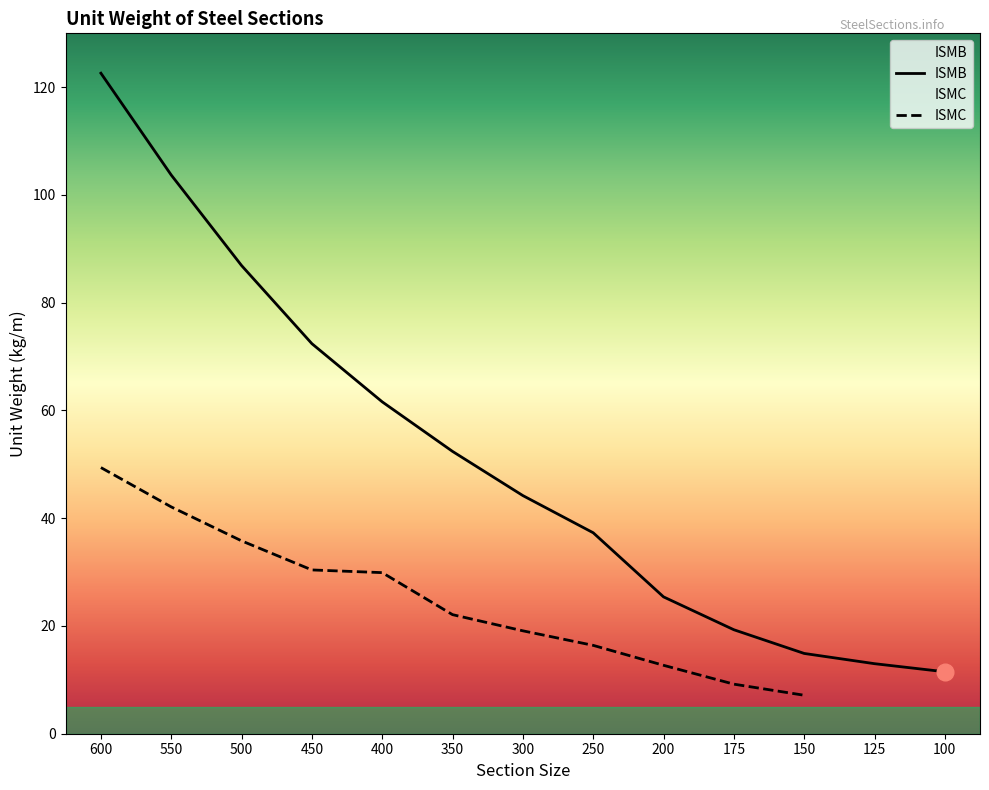

Does the chart display data point markers on the line(s)?

No